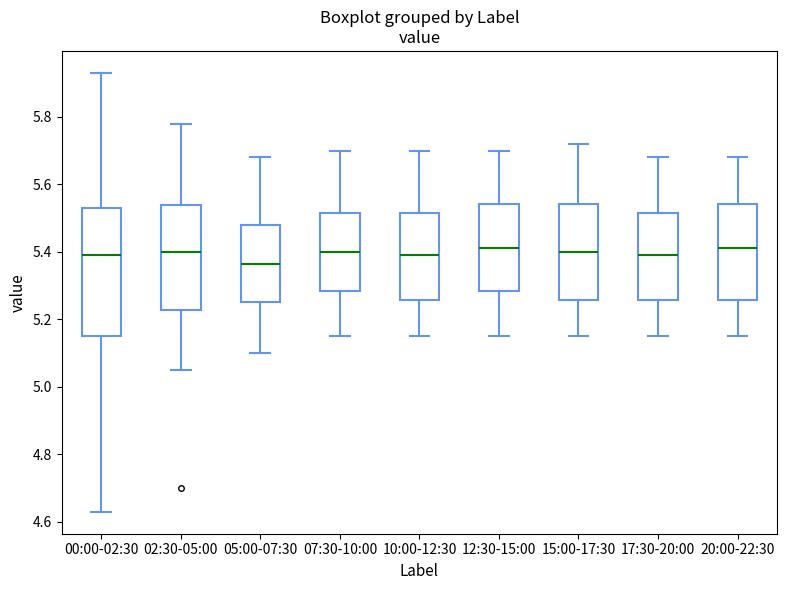

Reading left to right, transcribe this box plot: for each box, give where its median line is, the range the box spans, and where its two whiskers end, as read against the y-axis. The values are not printed on the chart, so give them approximately, as read against the axis.

00:00-02:30: median 5.40, box 5.16 to 5.54, whiskers 4.64 to 5.94
02:30-05:00: median 5.40, box 5.22 to 5.54, whiskers 5.06 to 5.78
05:00-07:30: median 5.36, box 5.26 to 5.48, whiskers 5.10 to 5.68
07:30-10:00: median 5.40, box 5.28 to 5.52, whiskers 5.16 to 5.70
10:00-12:30: median 5.40, box 5.26 to 5.52, whiskers 5.16 to 5.70
12:30-15:00: median 5.42, box 5.28 to 5.54, whiskers 5.16 to 5.70
15:00-17:30: median 5.40, box 5.26 to 5.54, whiskers 5.16 to 5.72
17:30-20:00: median 5.40, box 5.26 to 5.52, whiskers 5.16 to 5.68
20:00-22:30: median 5.42, box 5.26 to 5.54, whiskers 5.16 to 5.68